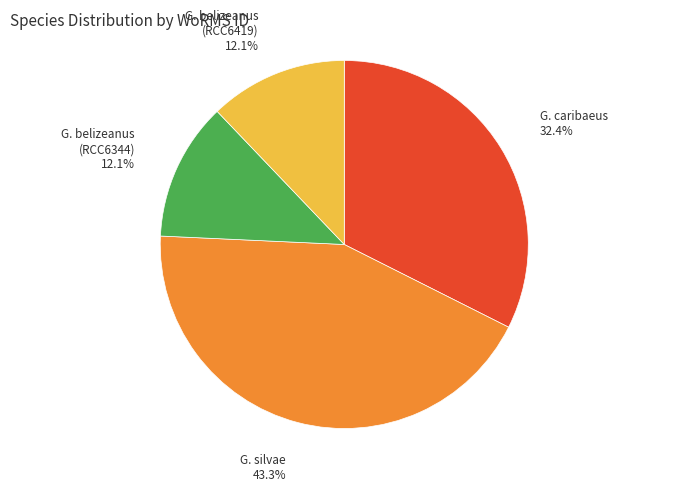

Does G. silvae represent more than half of the total?

No